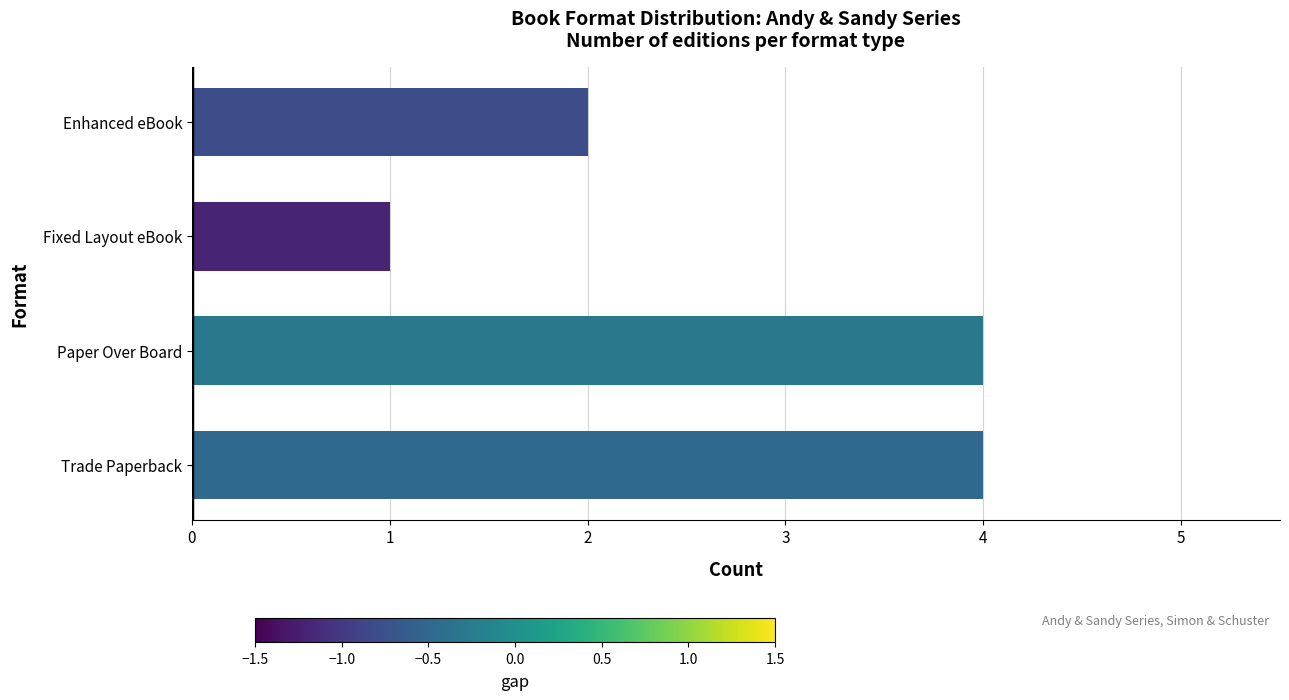

True or false: the data shows 2 at Fixed Layout eBook.

False